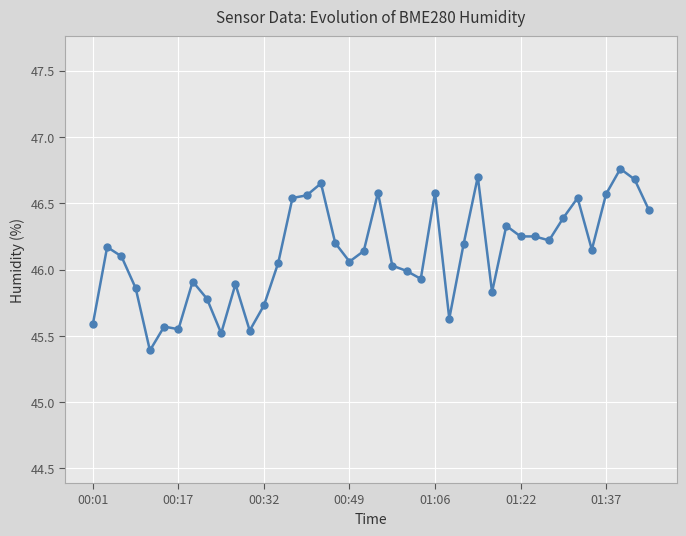

What is the value of the 5th point from the left?

45.4